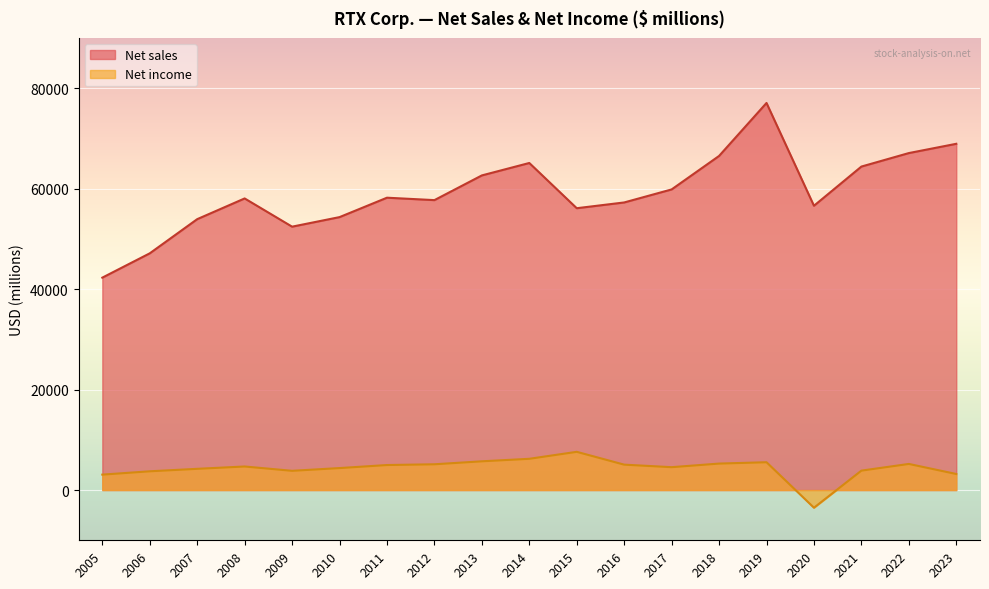

Where is Net sales nearest to the value 59662?

2017